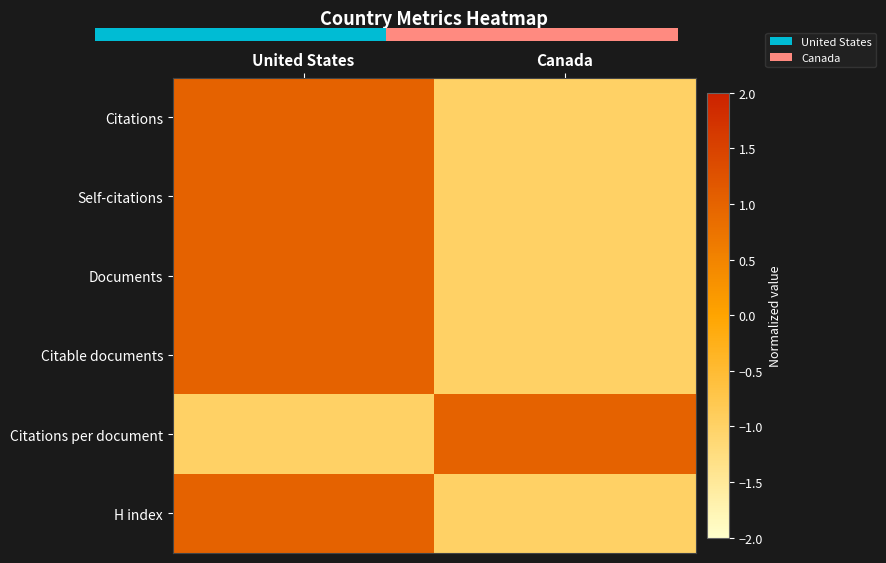

Reading right to left, what are all the values shown in this chart?

Citations: Canada=-1	United States=1
Self-citations: Canada=-1	United States=1
Documents: Canada=-1	United States=1
Citable documents: Canada=-1	United States=1
Citations per document: Canada=1	United States=-1
H index: Canada=-1	United States=1